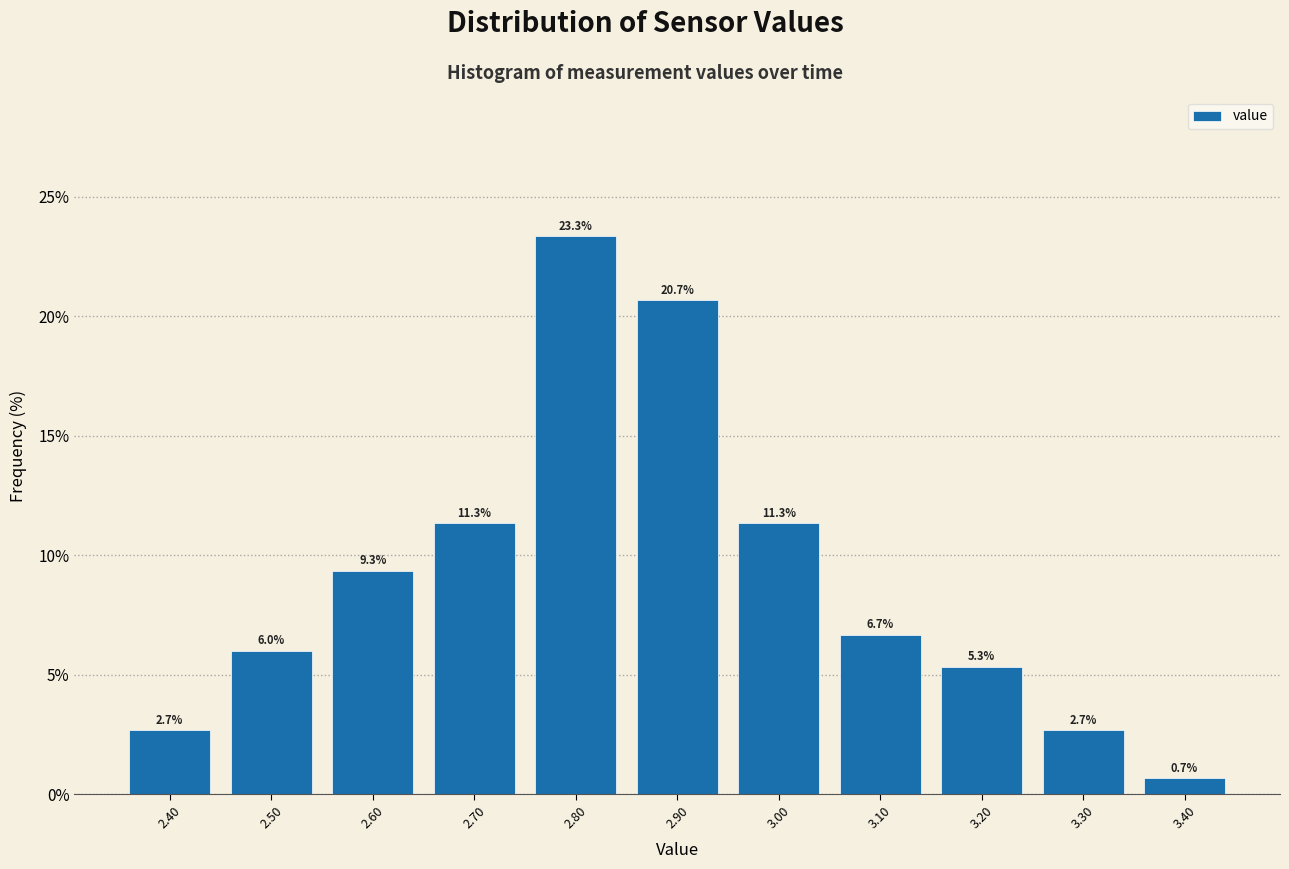

What is the height of the bar covering 2.95 to 3.05 on the x-axis?

11.3